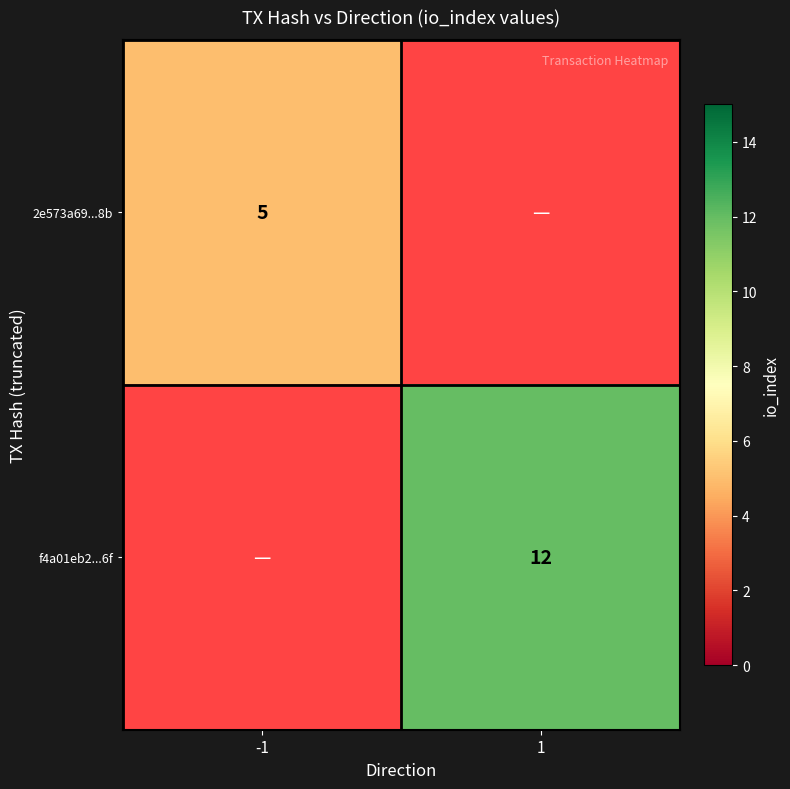

The value of 2e573a69...8b at -1 is 5. True or false?

True